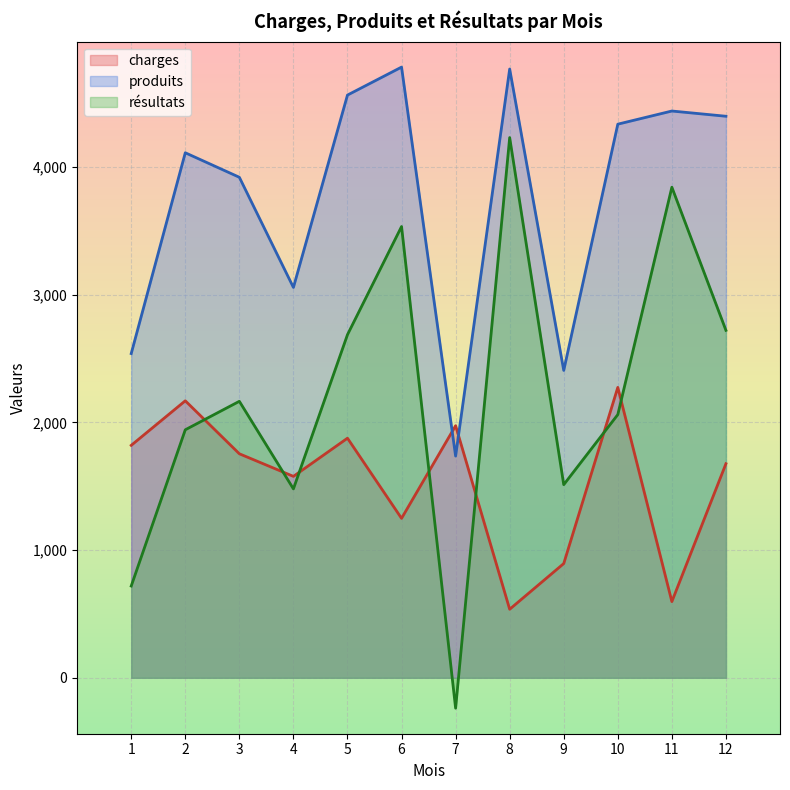

What is the spread (max minus min) of values at 3?

2166